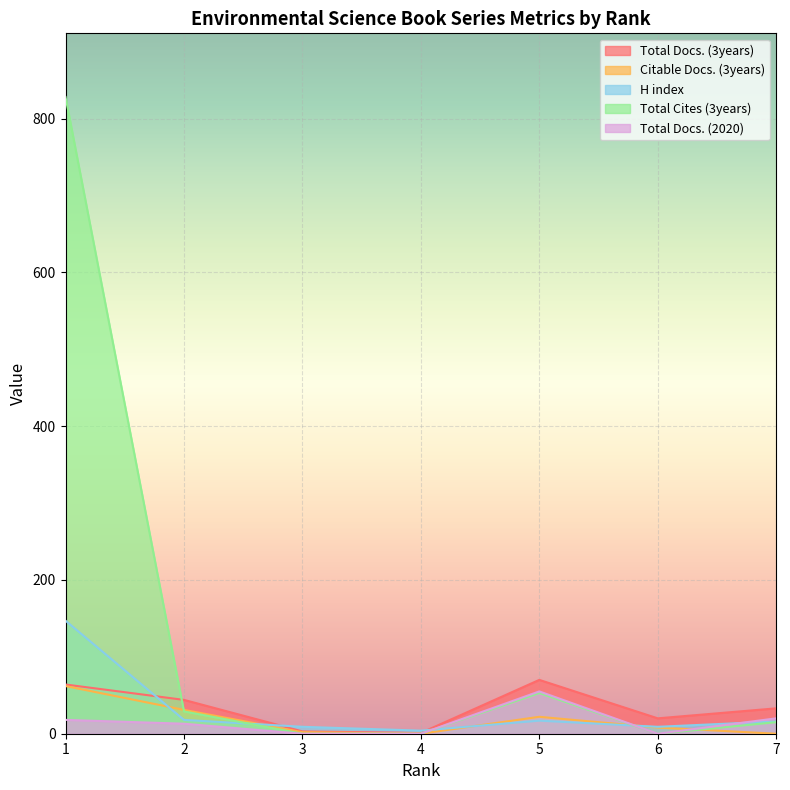

At which category is the sum across all series the highest?

1